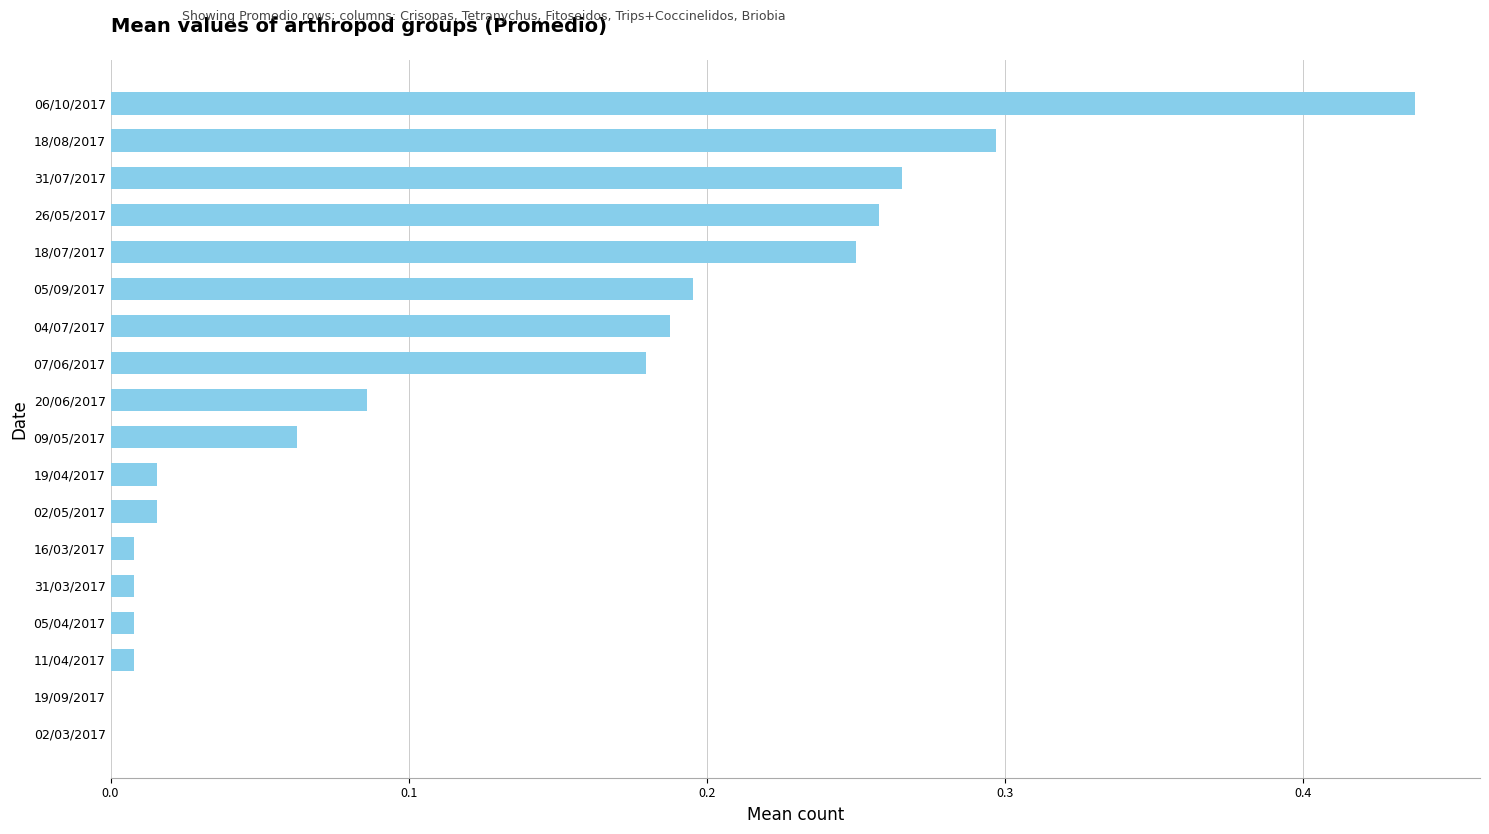

What is the change in value from 09/05/2017 to 18/07/2017?

+0.2